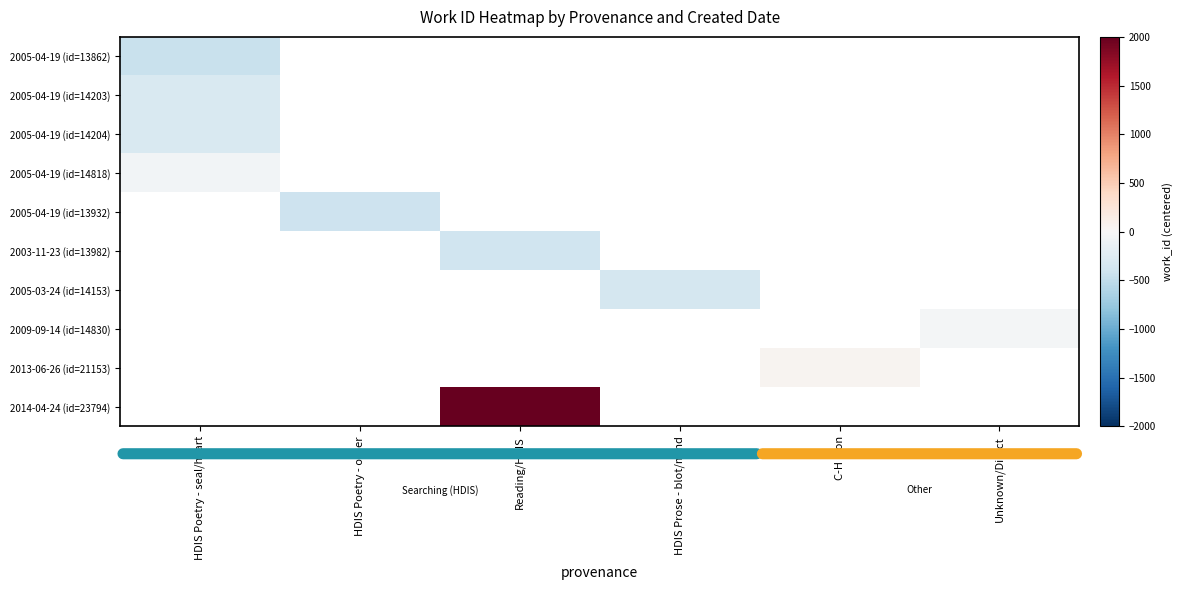

How many negative values does the 2005-04-19 (id=13932) series have?

1